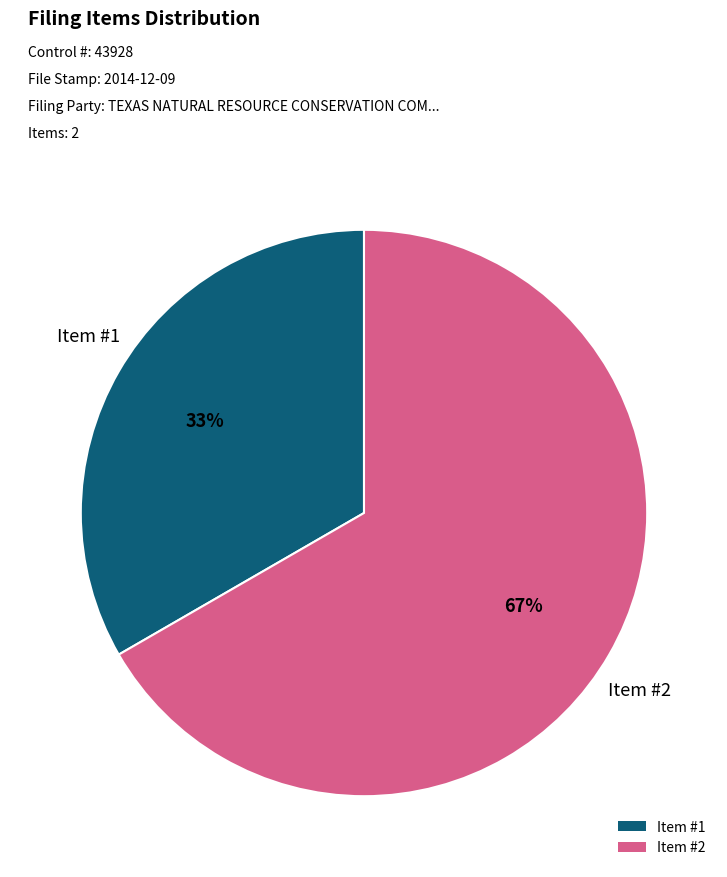

Between Item #1 and Item #2, which is larger?

Item #2